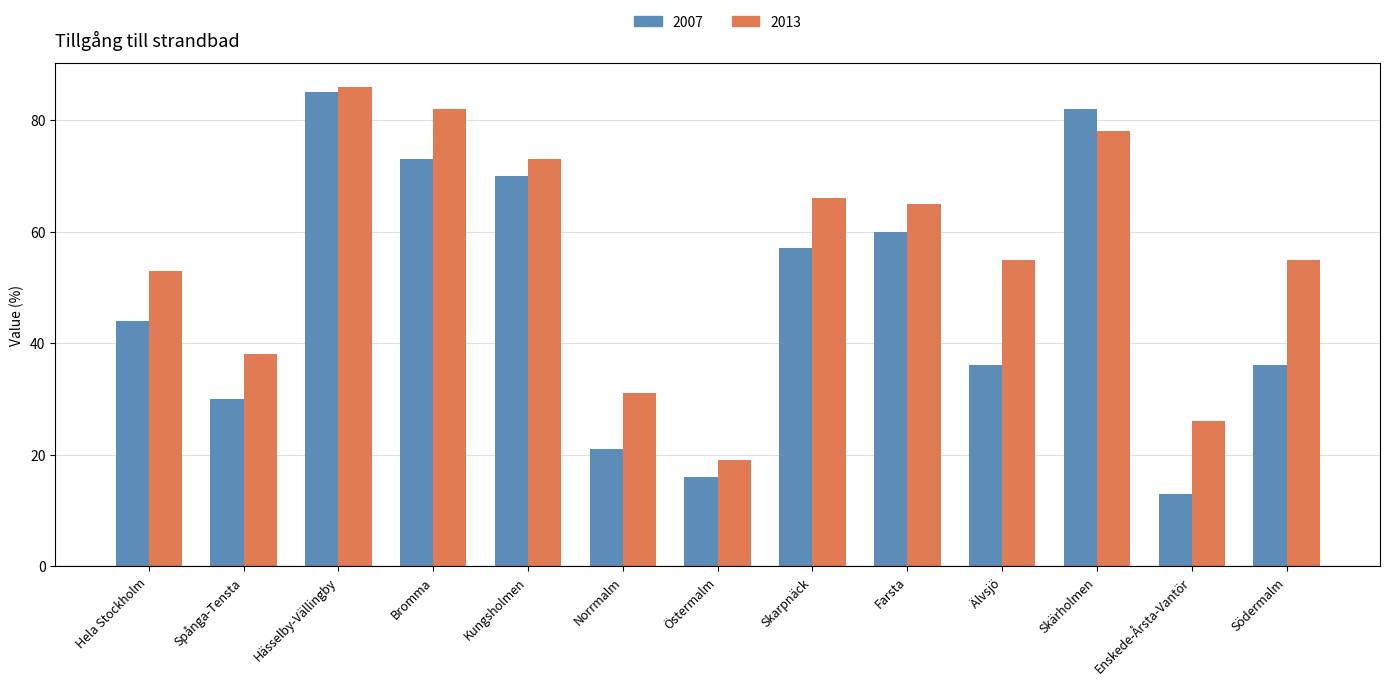

Which label corresponds to the largest value in the chart?

Hässelby-Vällingby